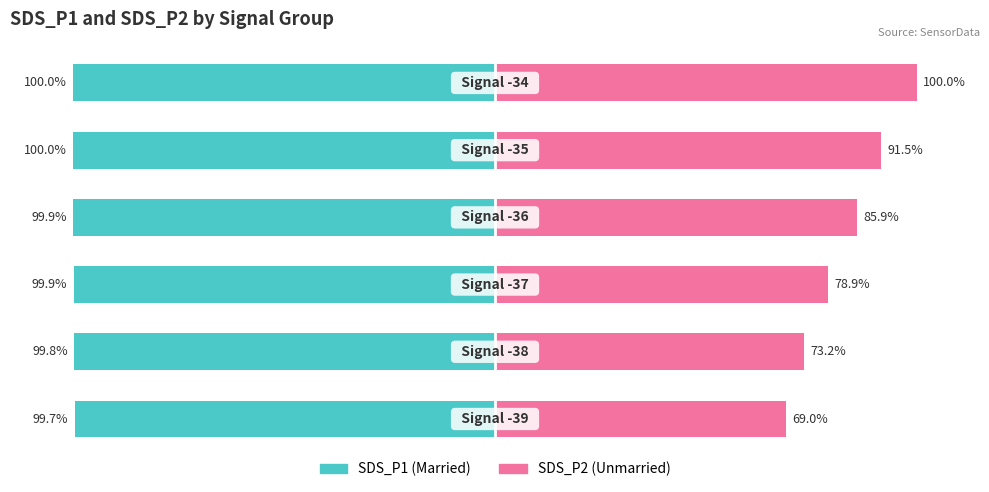

What is the average value of the Married series?

-99.9